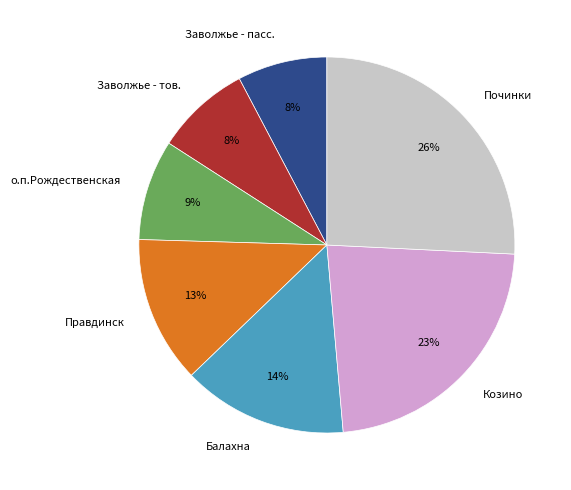

How many segments does this pie chart have?

7